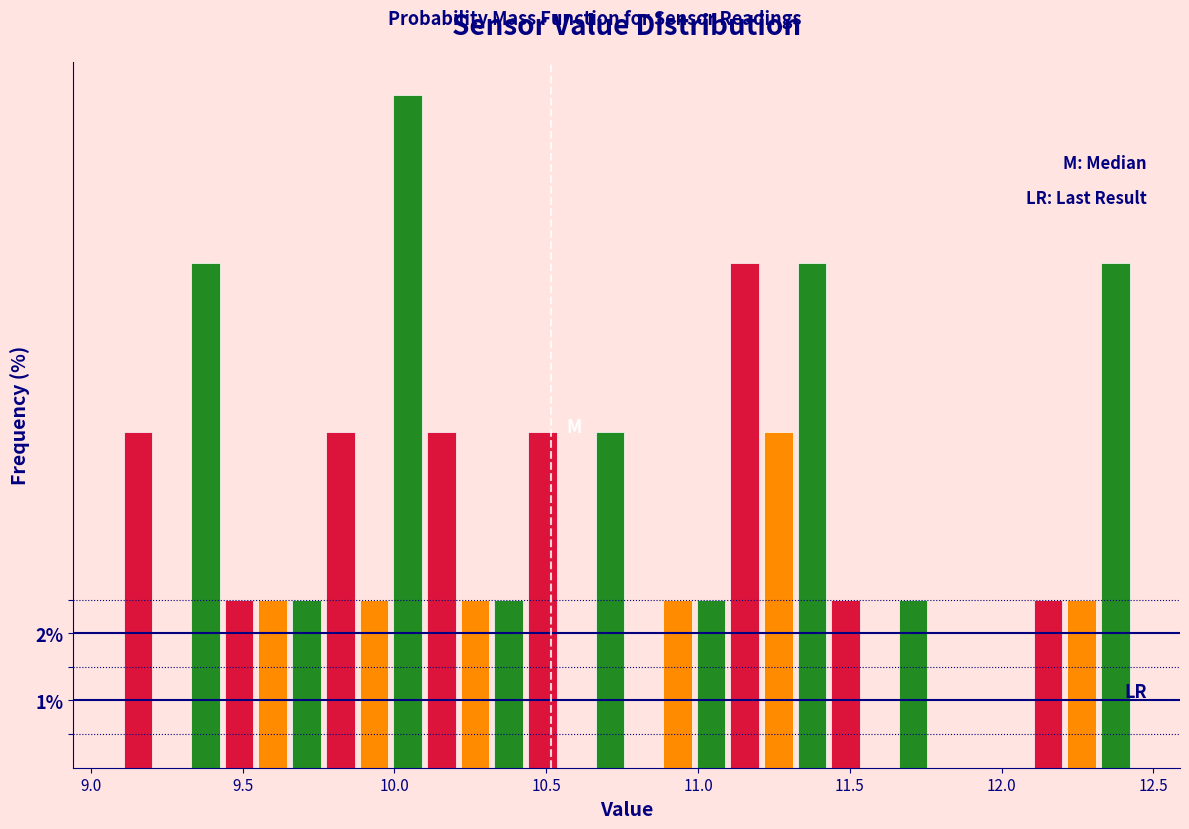

Read against the x-axis, roughly where is the centre of the tallest bar?

10.05